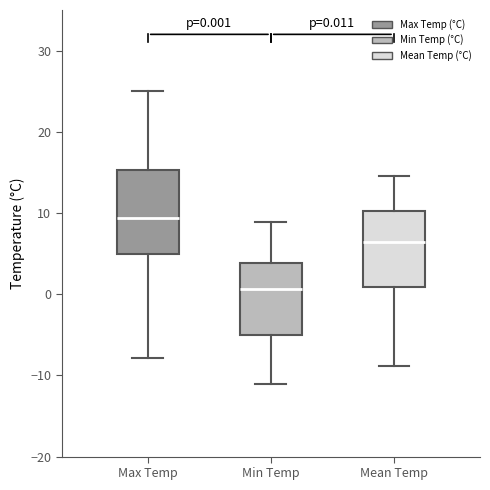

Which box's median line is the lowest?

Min Temp